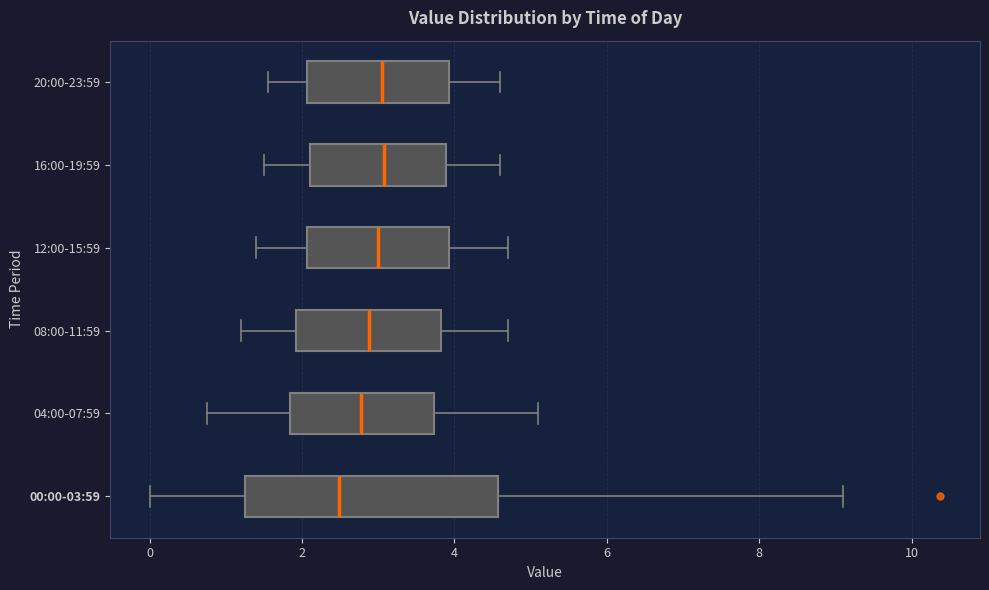

Reading bottom to top, transcribe this box plot: for each box, give where its median line is, the range the box spans, and where its two whiskers end, as read against the x-axis. The values are not printed on the chart, so give them approximately, as read against the axis.

00:00-03:59: median 2.4, box 1.2 to 4.6, whiskers 0.0 to 9.2
04:00-07:59: median 2.8, box 1.8 to 3.8, whiskers 0.8 to 5.2
08:00-11:59: median 2.8, box 2.0 to 3.8, whiskers 1.2 to 4.8
12:00-15:59: median 3.0, box 2.0 to 4.0, whiskers 1.4 to 4.8
16:00-19:59: median 3.0, box 2.2 to 3.8, whiskers 1.6 to 4.6
20:00-23:59: median 3.0, box 2.0 to 4.0, whiskers 1.6 to 4.6